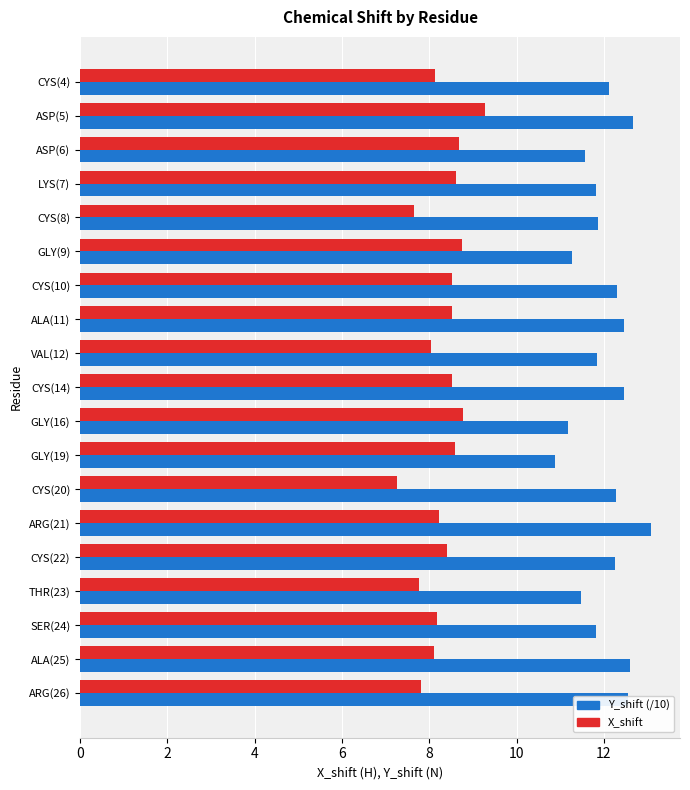

List the series in order of their overall mean, highest first.

Y_shift (/10), X_shift